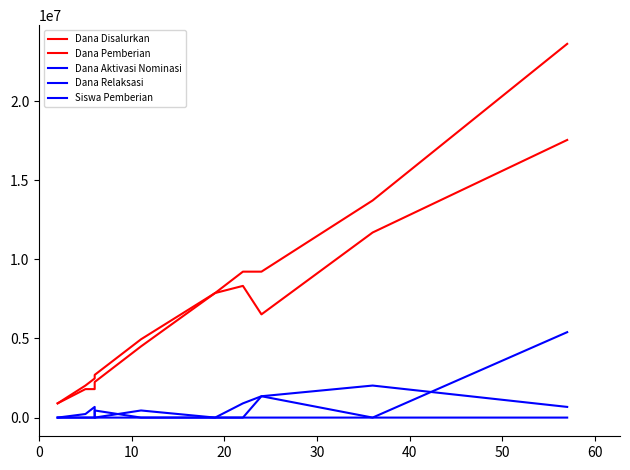

Which has a higher value, 30 or 20?

30